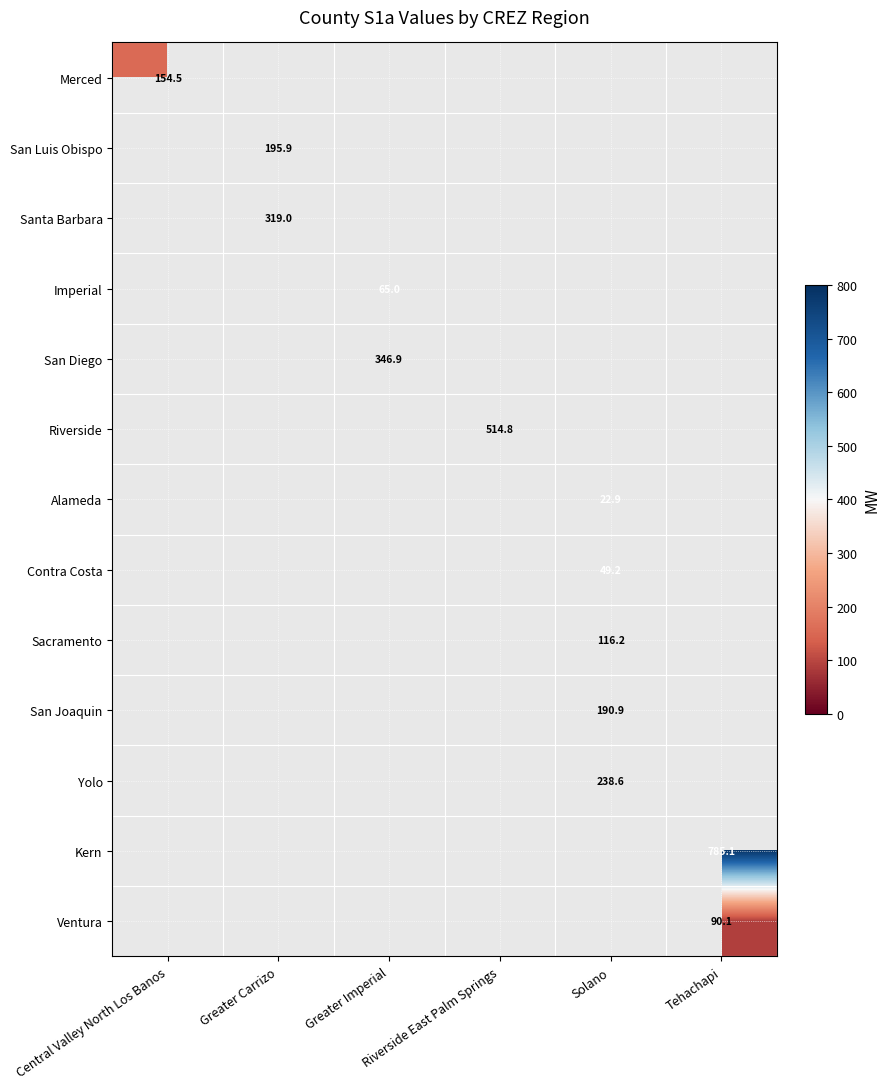

Which category has the lowest value across all series?

Solano